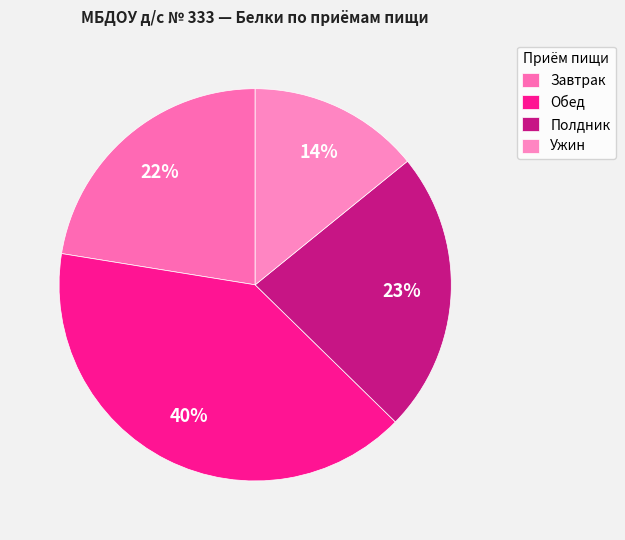

How many segments does this pie chart have?

4